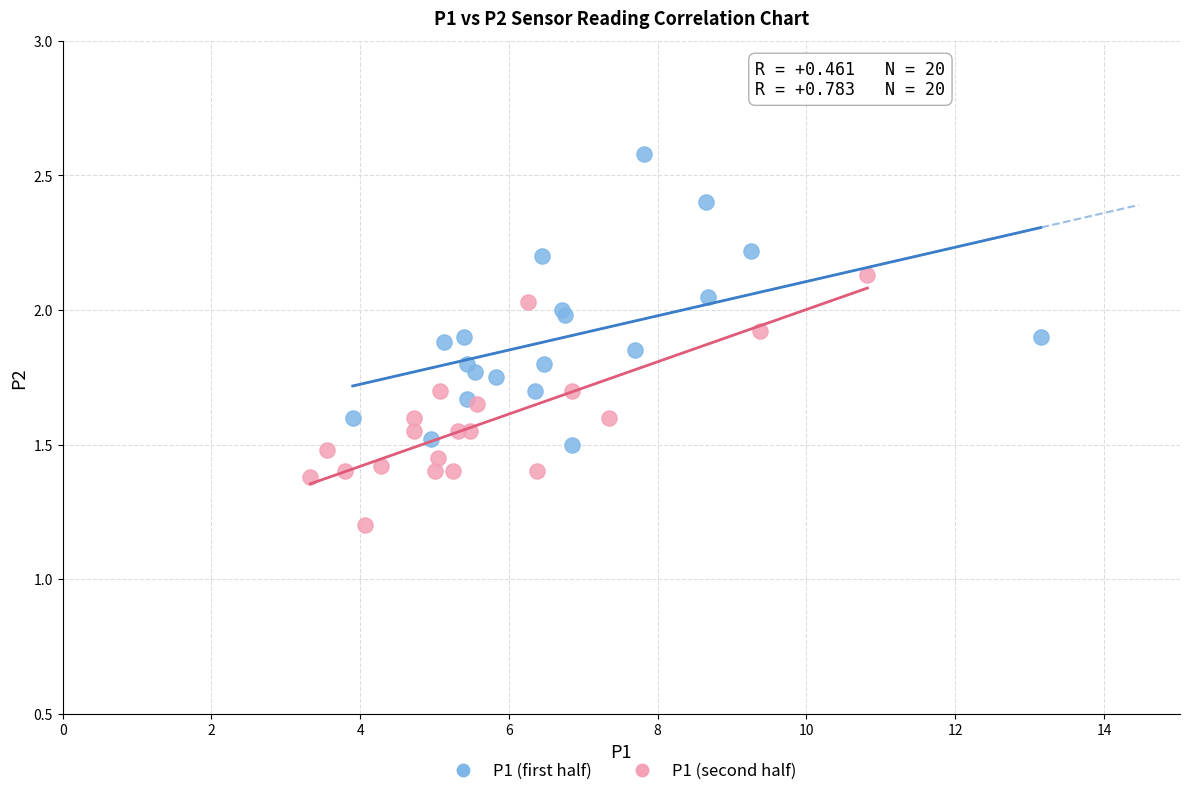

Which series contains the highest Y value?

P1 (first half)